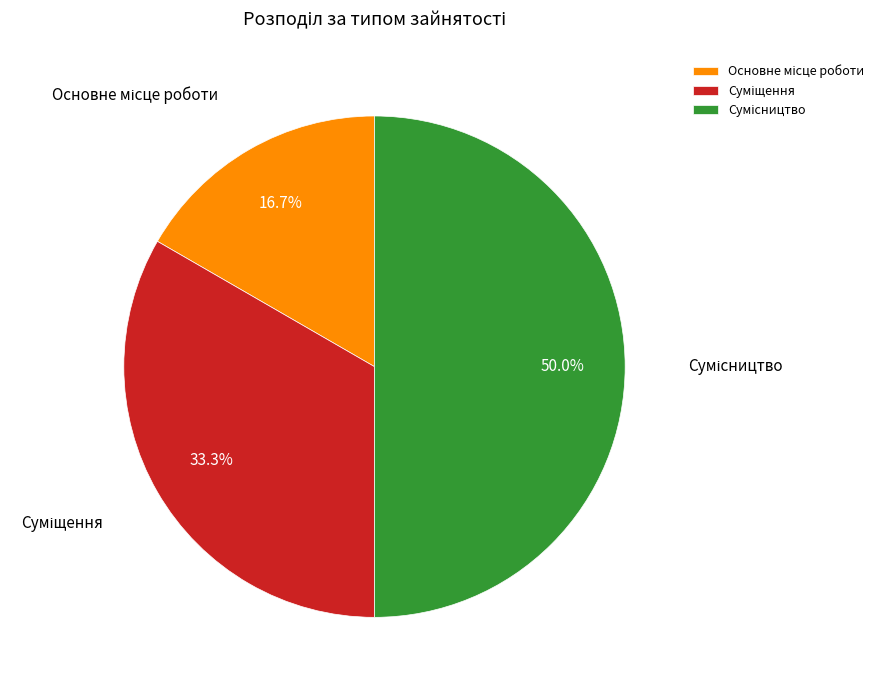

How many slices are in this pie chart?

3